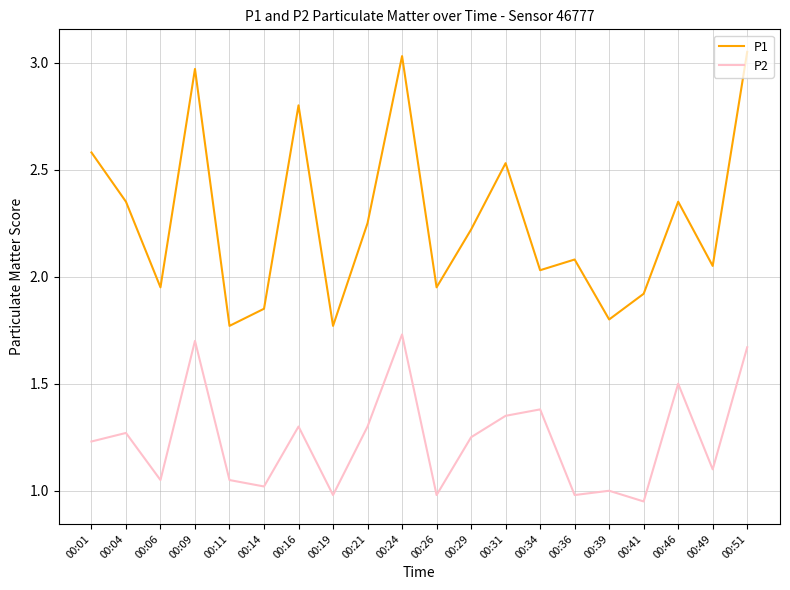

The P1 series shows 1.9 at 00:06. True or false?

True